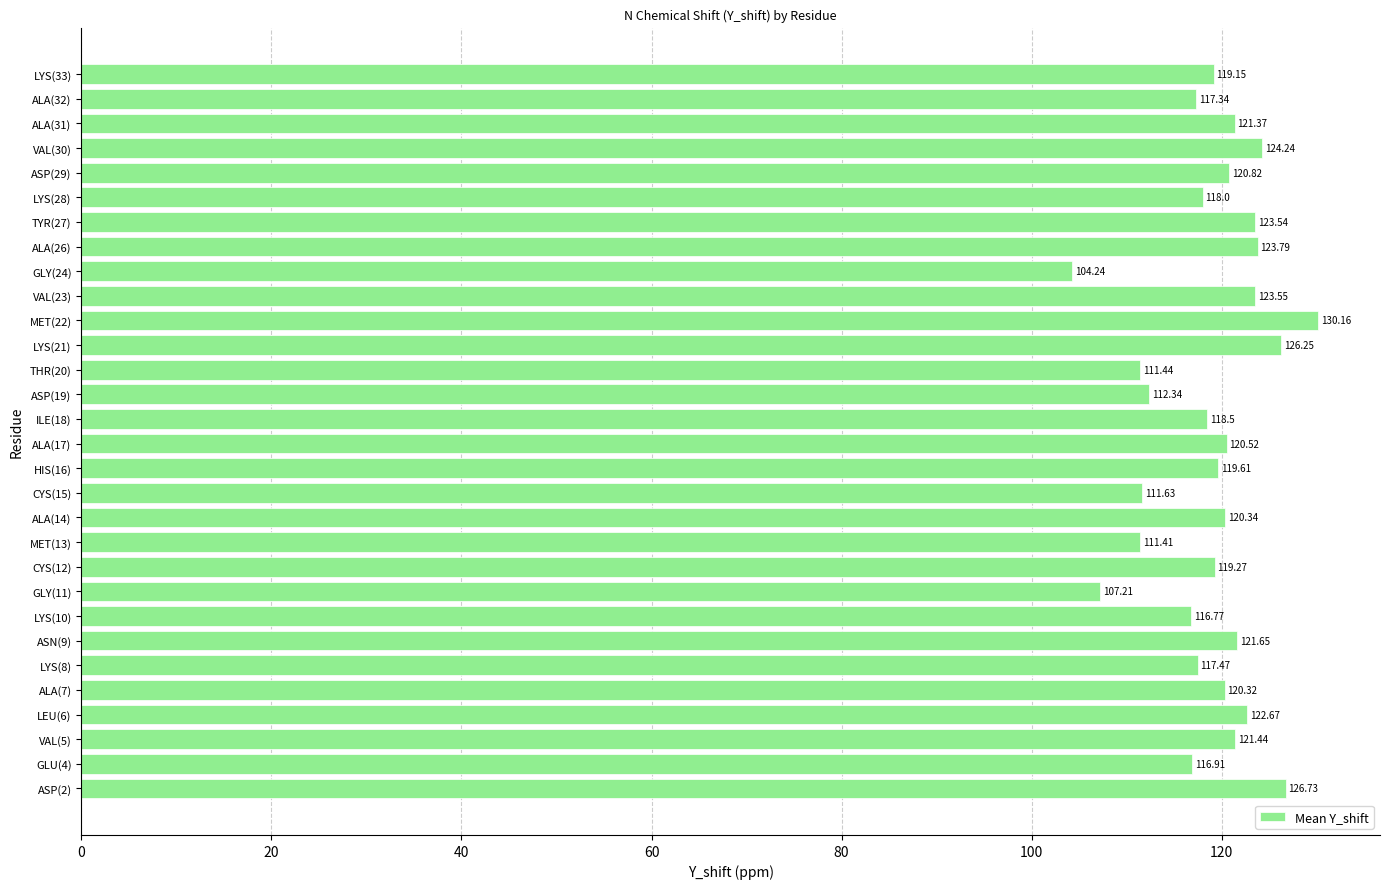

Which has a higher value, ILE(18) or GLU(4)?

ILE(18)